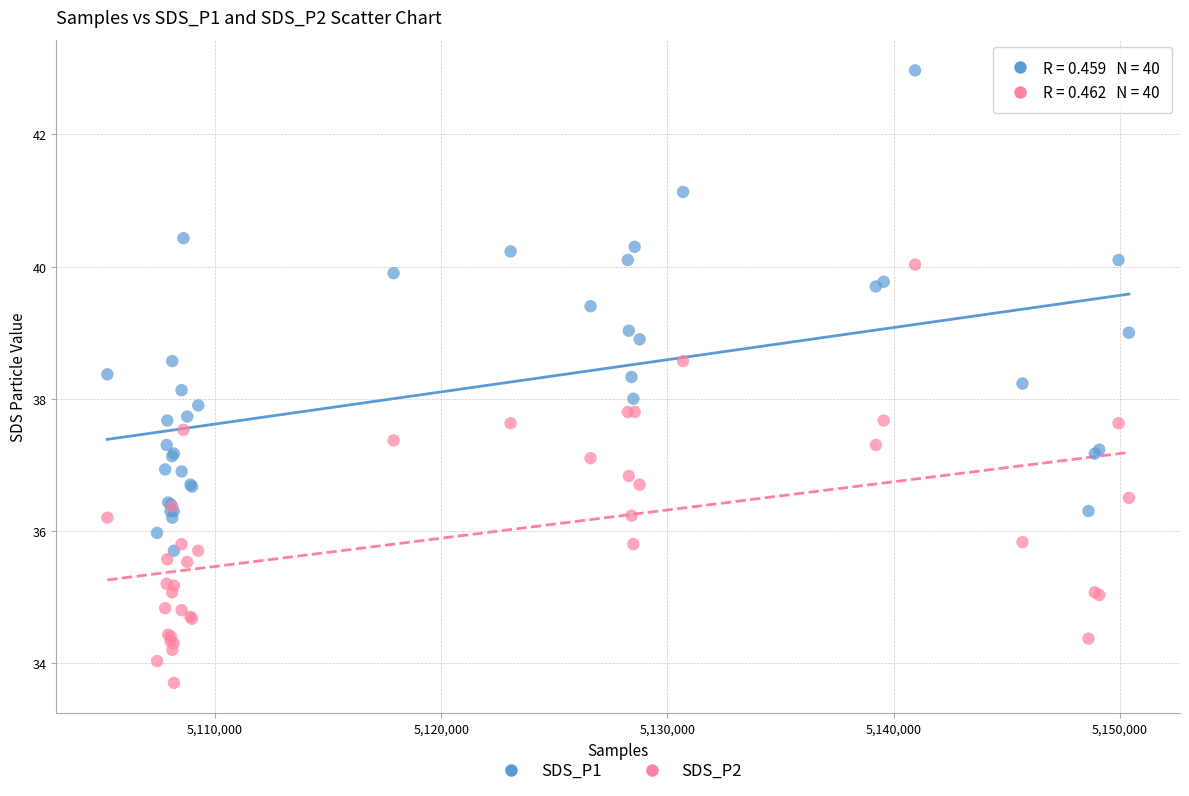

What are all the series names shown in the legend?

SDS_P1, SDS_P2